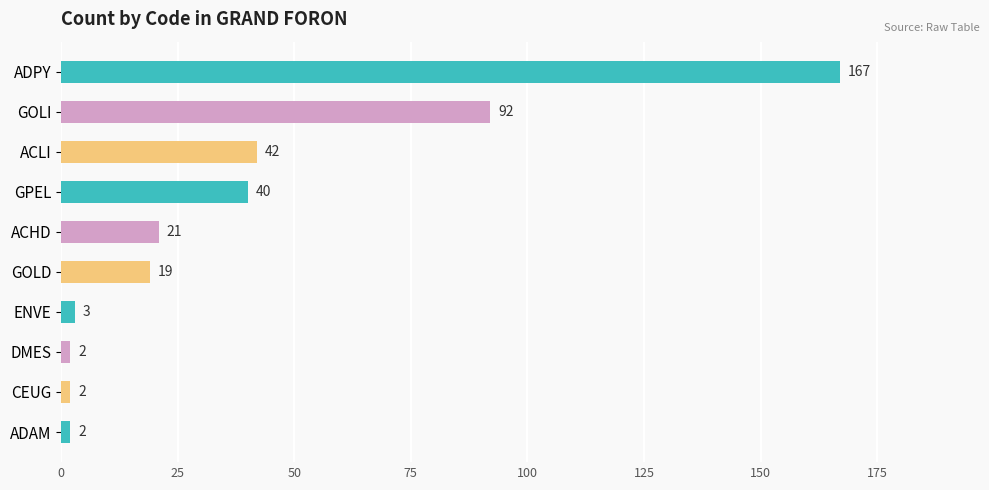

Reading top to bottom, extract all data points from this chart.

167	92	42	40	21	19	3	2	2	2